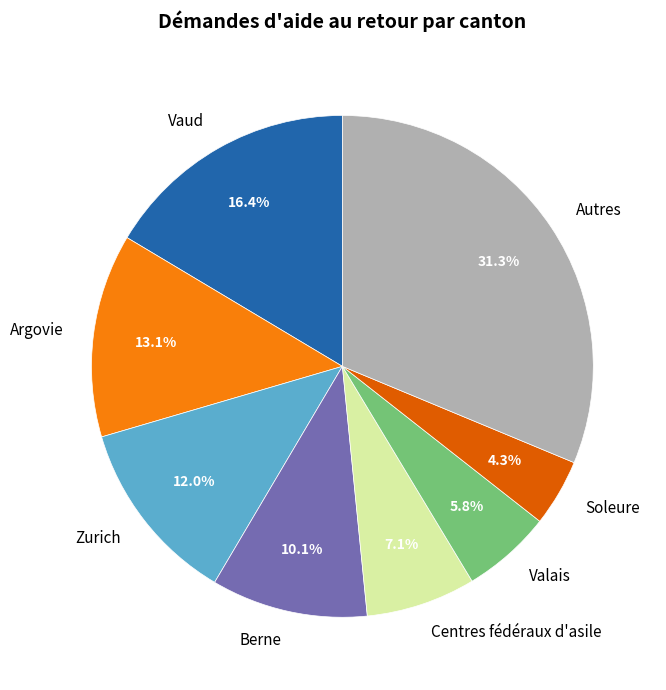

Do Valais and Vaud together represent more than half of the pie?

No